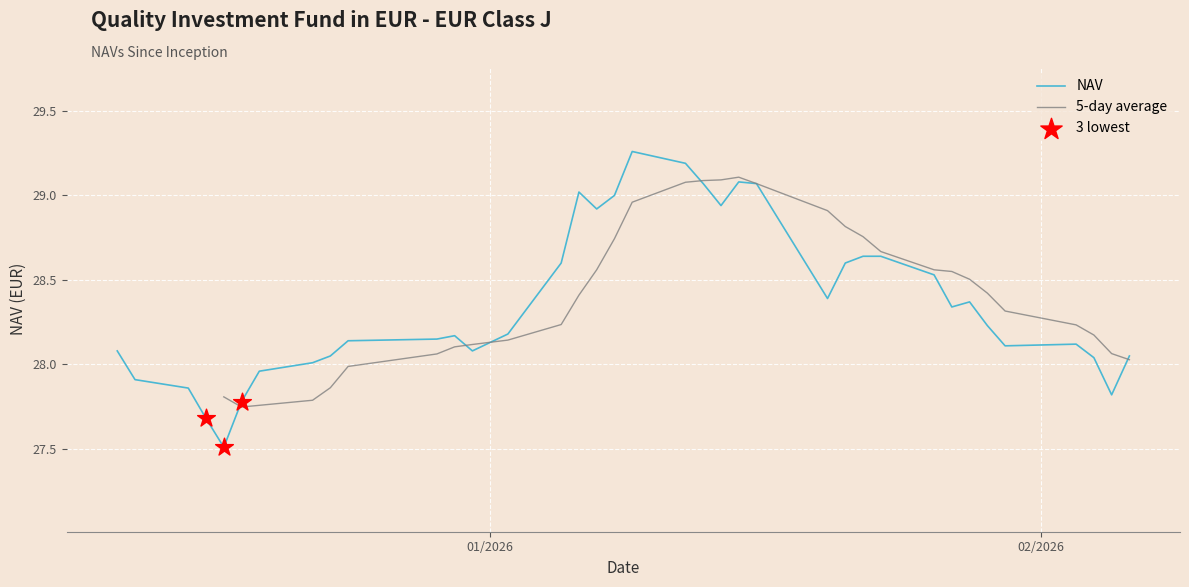

What is the ratio of the value at 01/02/2026 to the value at 01/23/2026?

1.0